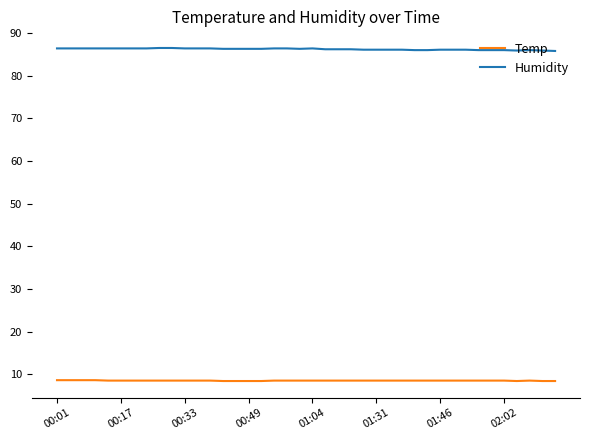

Which series has the largest total across all categories?

Humidity